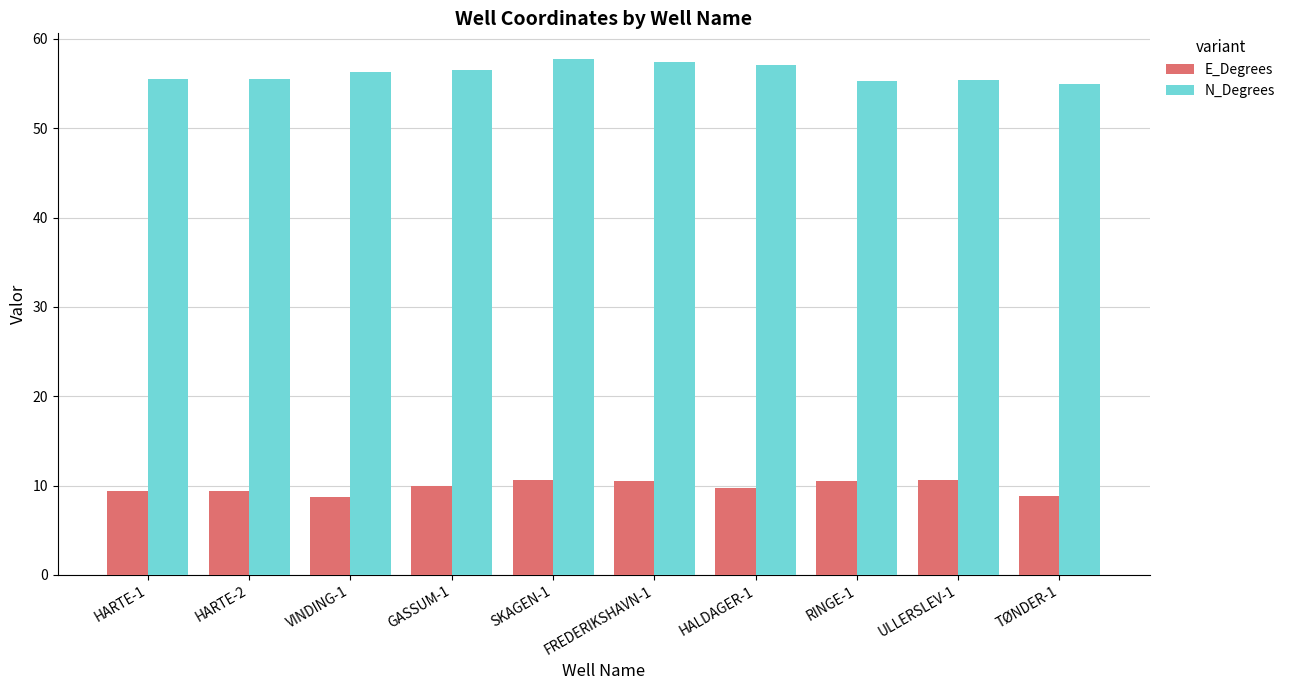

What is the maximum value shown in the chart?

57.7